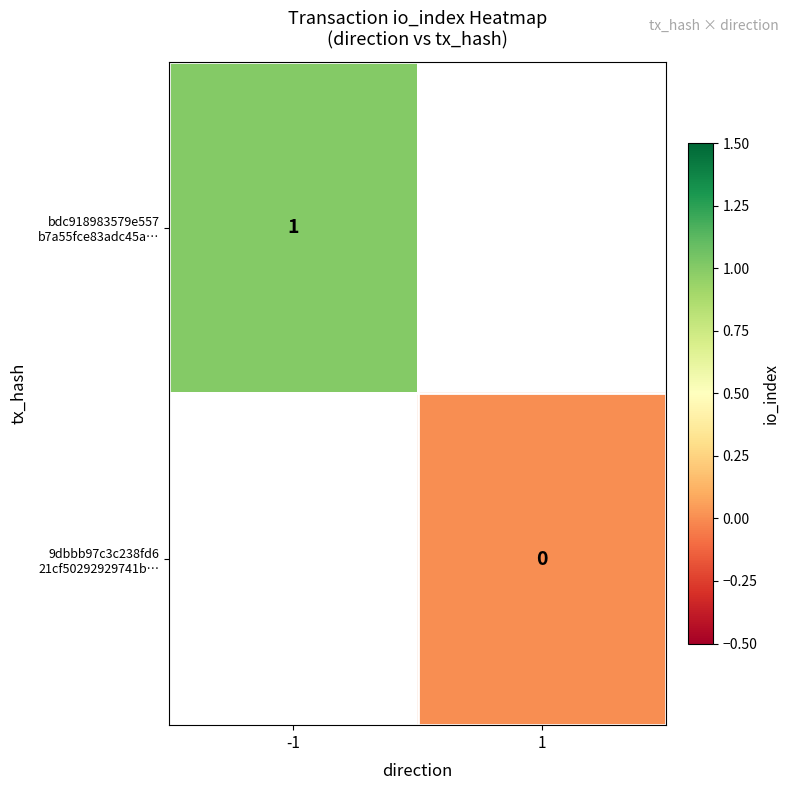

Is it true that bdc918983579e557 b7a55fce83adc45a… equals 1.5 at -1?

False